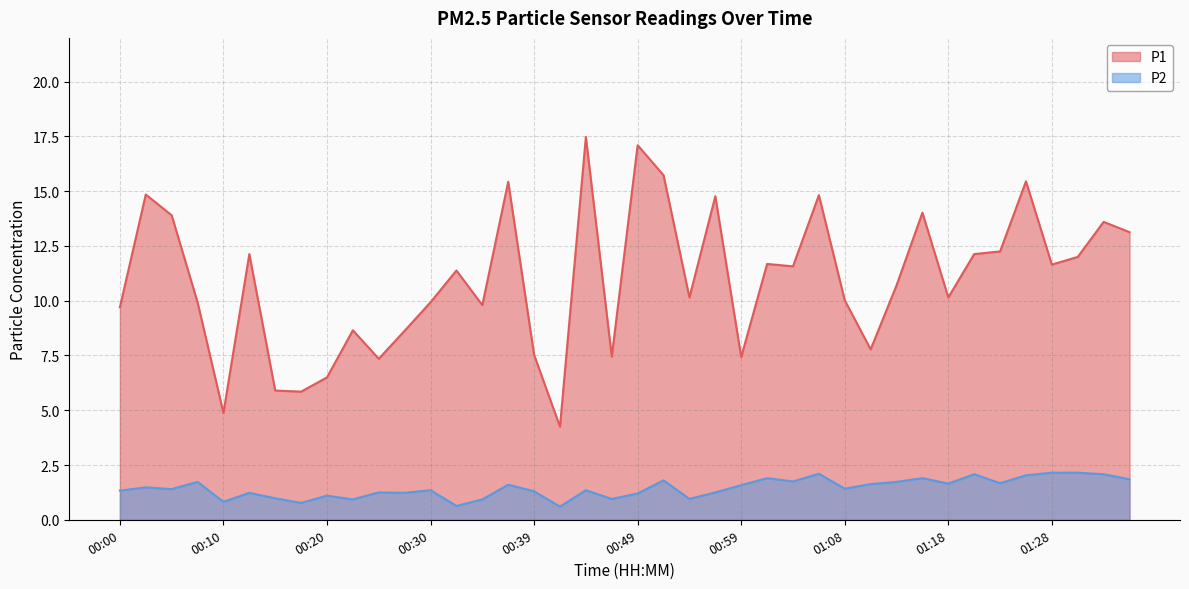

What are all the series names shown in the legend?

P1, P2